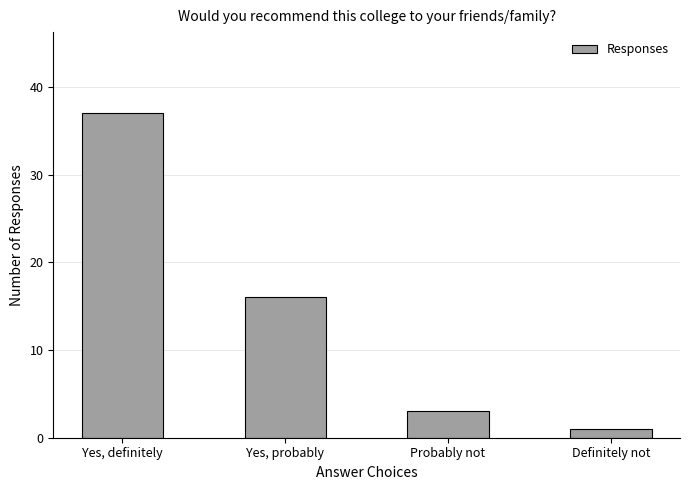

Which has a higher value, Yes, definitely or Probably not?

Yes, definitely